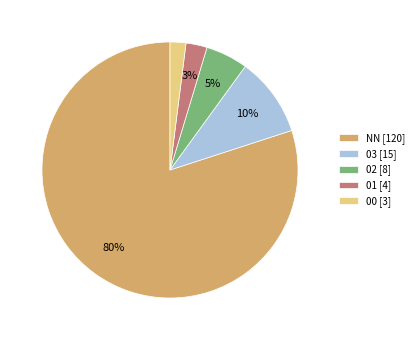

The 03 slice represents 25% of the pie. True or false?

False